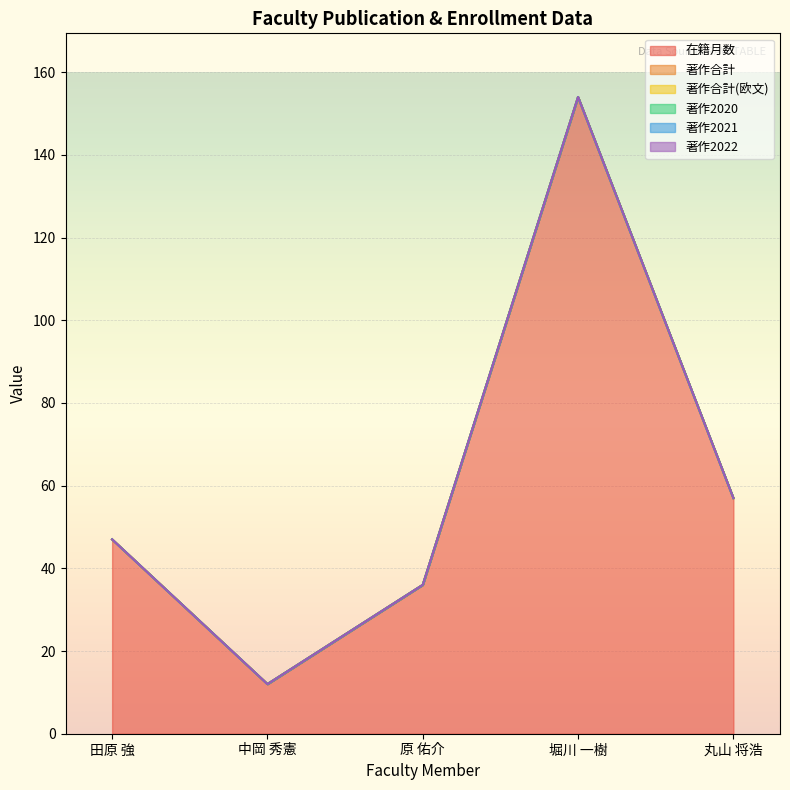

Reading left to right, list all the values displayed in this chart.

在籍月数: 田原 強=47	中岡 秀憲=12	原 佑介=36	堀川 一樹=154	丸山 将浩=57
著作合計: 田原 強=0	中岡 秀憲=0	原 佑介=0	堀川 一樹=0	丸山 将浩=0
著作合計(欧文): 田原 強=0	中岡 秀憲=0	原 佑介=0	堀川 一樹=0	丸山 将浩=0
著作2020: 田原 強=0	中岡 秀憲=0	原 佑介=0	堀川 一樹=0	丸山 将浩=0
著作2021: 田原 強=0	中岡 秀憲=0	原 佑介=0	堀川 一樹=0	丸山 将浩=0
著作2022: 田原 強=0	中岡 秀憲=0	原 佑介=0	堀川 一樹=0	丸山 将浩=0